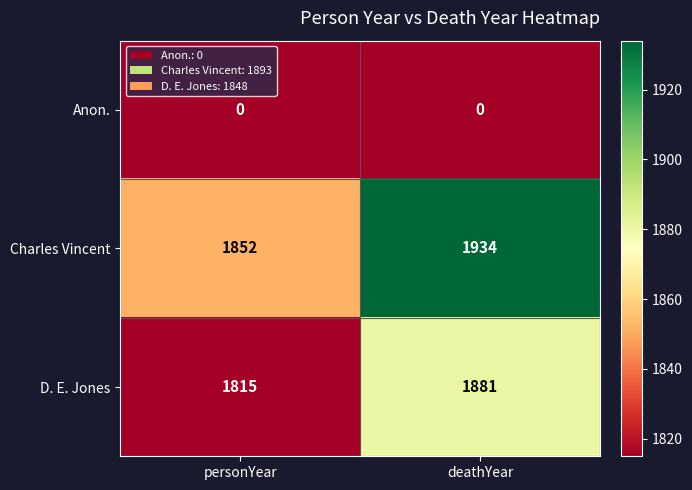

Which series has the widest spread of values?

Charles Vincent